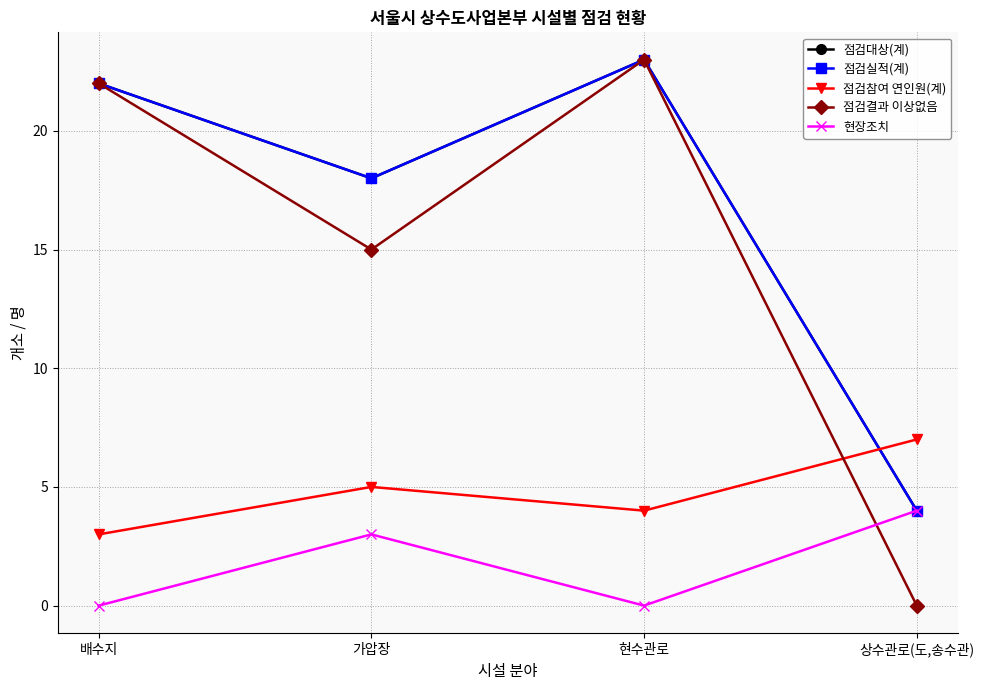

Reading left to right, list all the values displayed in this chart.

점검대상(계): 22	18	23	4
점검실적(계): 22	18	23	4
점검참여 연인원(계): 3	5	4	7
점검결과 이상없음: 22	15	23	0
현장조치: 0	3	0	4